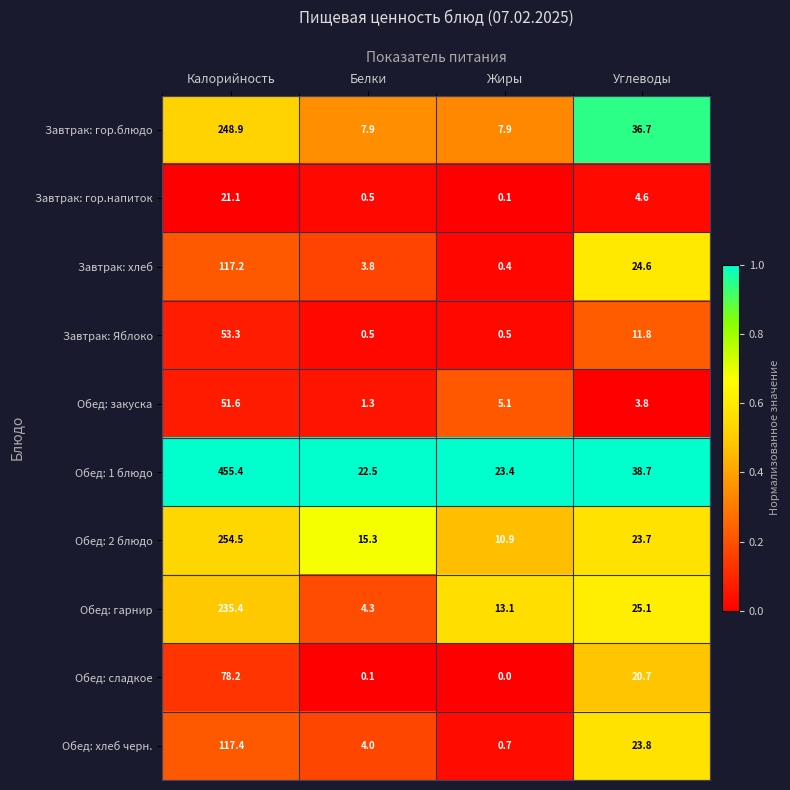

Is it true that Завтрак: Яблоко equals 6.4 at Углеводы?

False